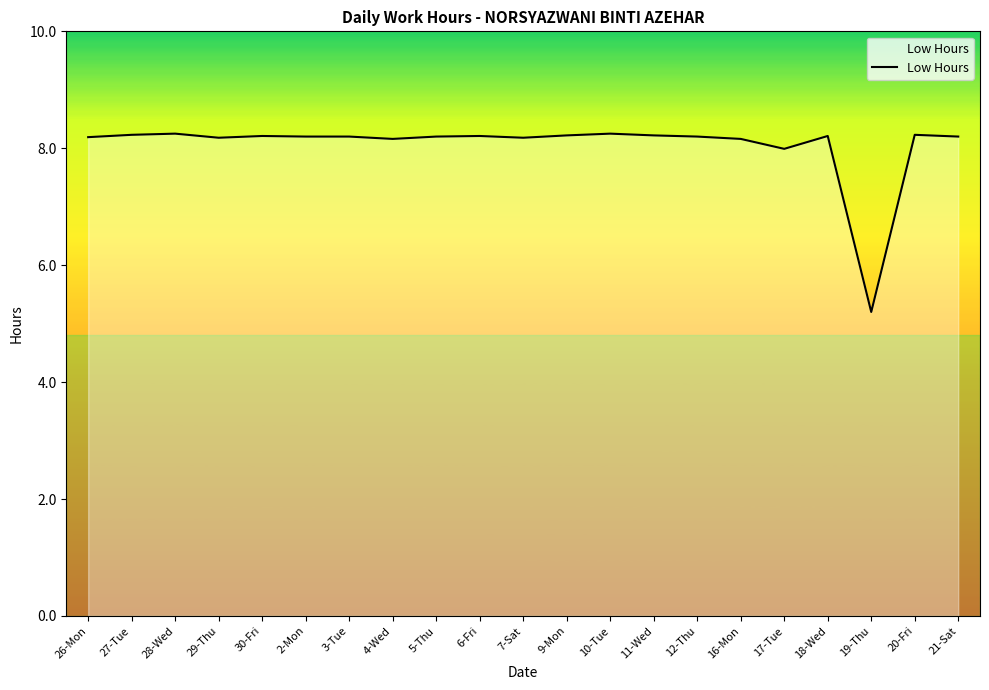

Which label corresponds to the smallest value in the chart?

19-Thu